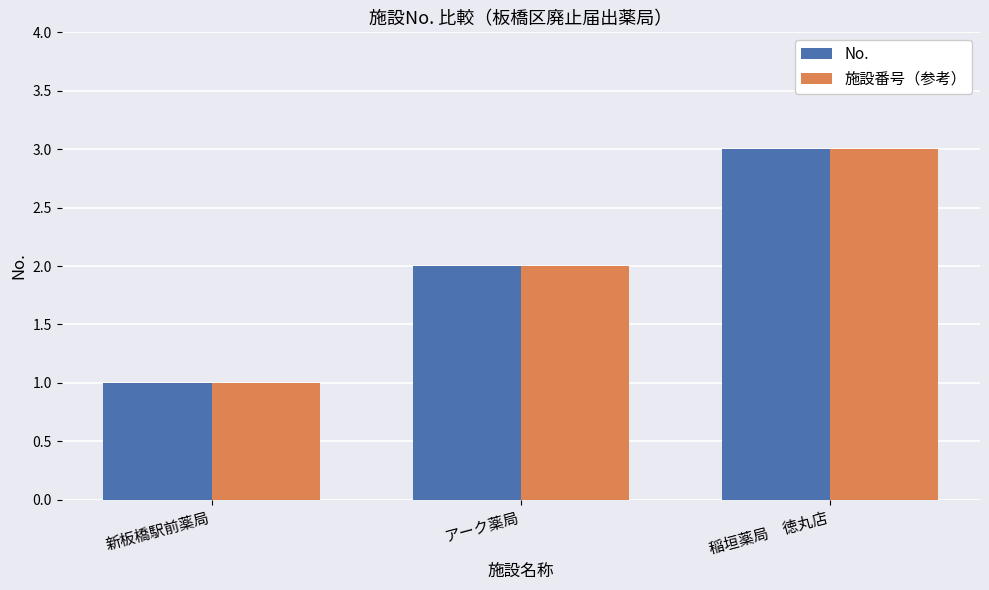

Rank the categories by 施設番号（参考） value from highest to lowest.

稲垣薬局　徳丸店, アーク薬局, 新板橋駅前薬局